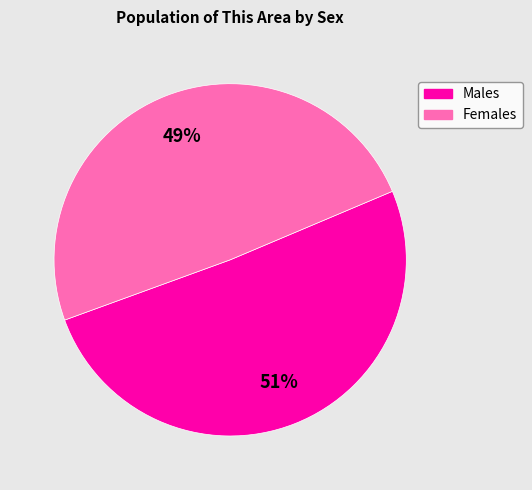

To the nearest percent, what is the average slice percentage?

50%